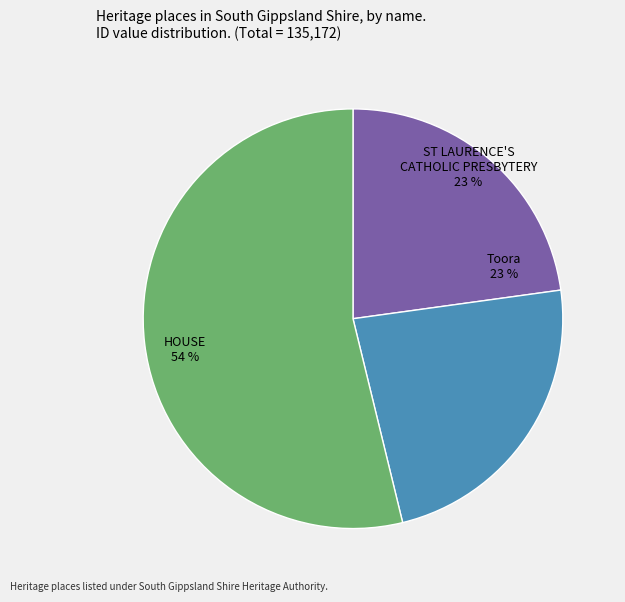

Combined, do ST LAURENCE'S CATHOLIC PRESBYTERY and Toora account for over 50%?

No